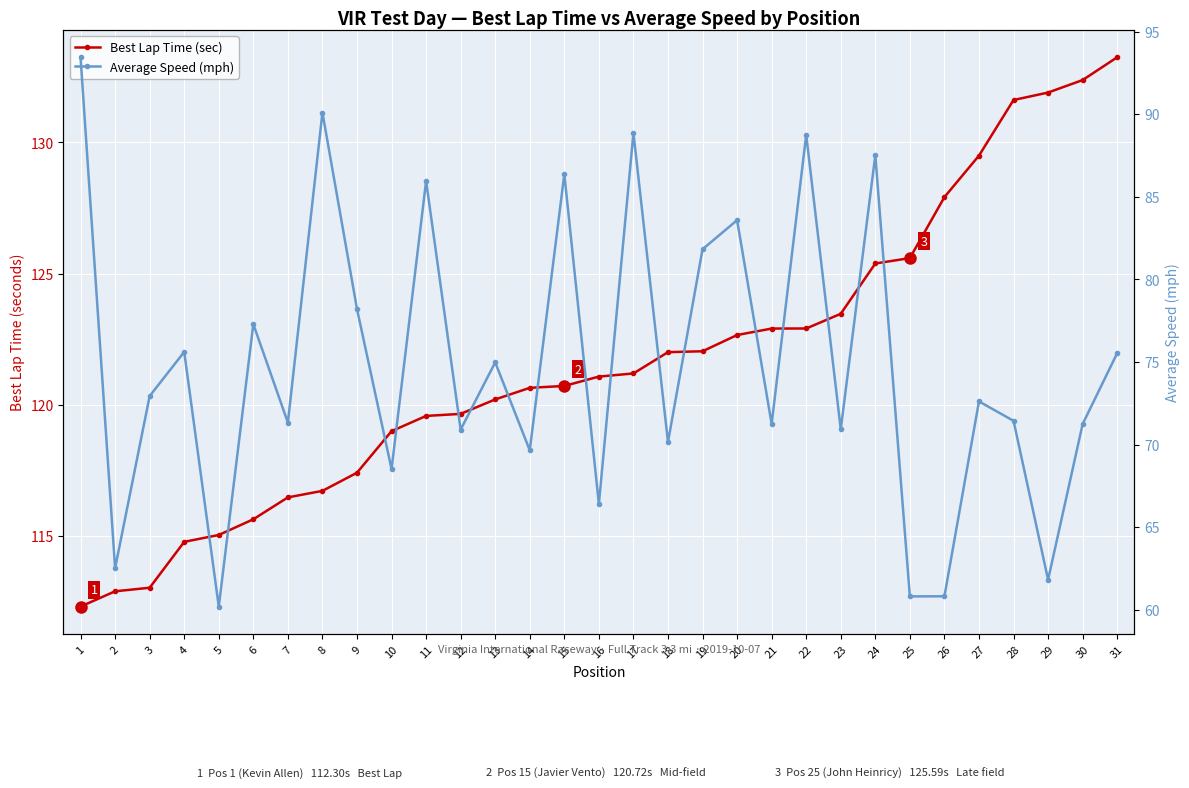

At which label does Average Speed (mph) first exceed 72?

1